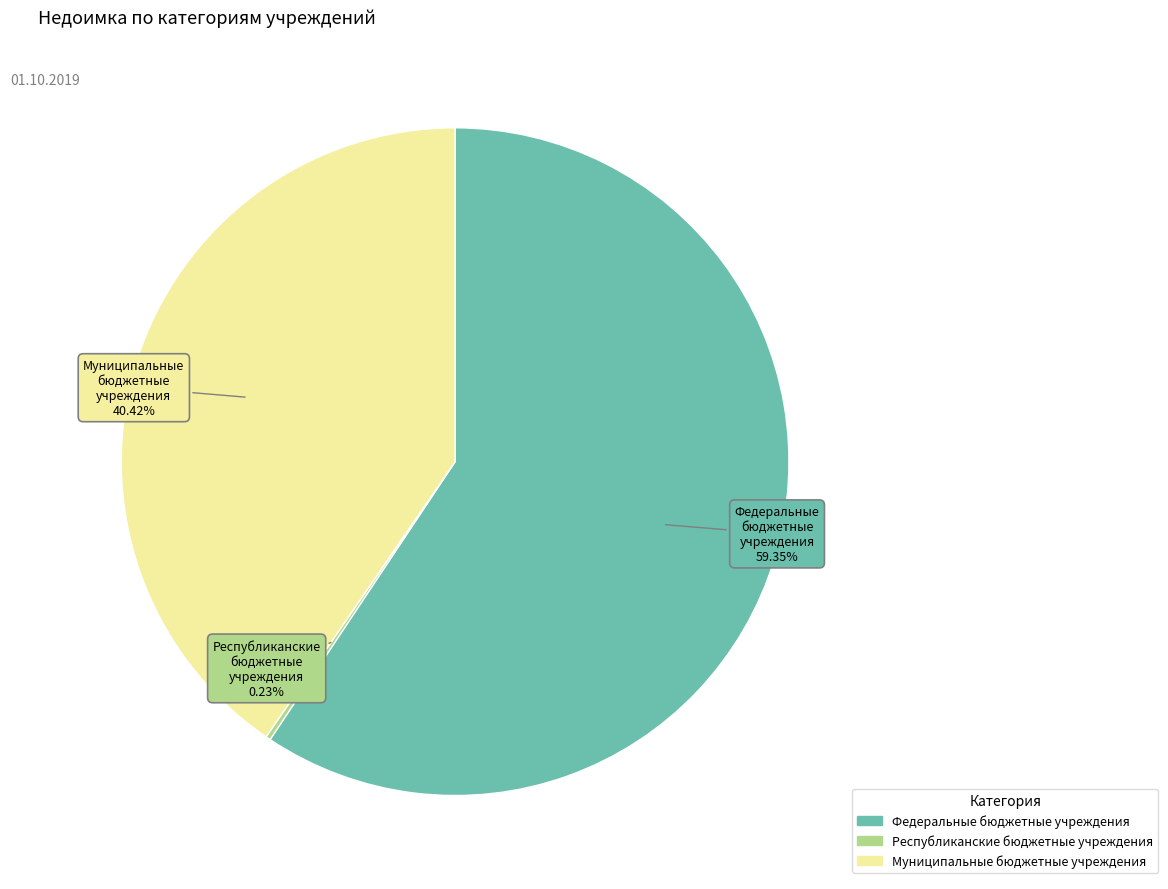

Is it true that Муниципальные бюджетные учреждения is 40% of the pie?

True